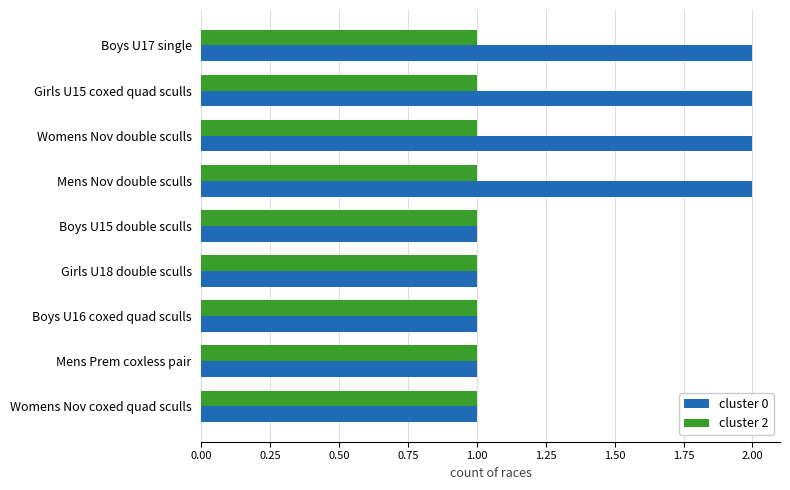

The value of cluster 2 at Girls U18 double sculls is 1. True or false?

True